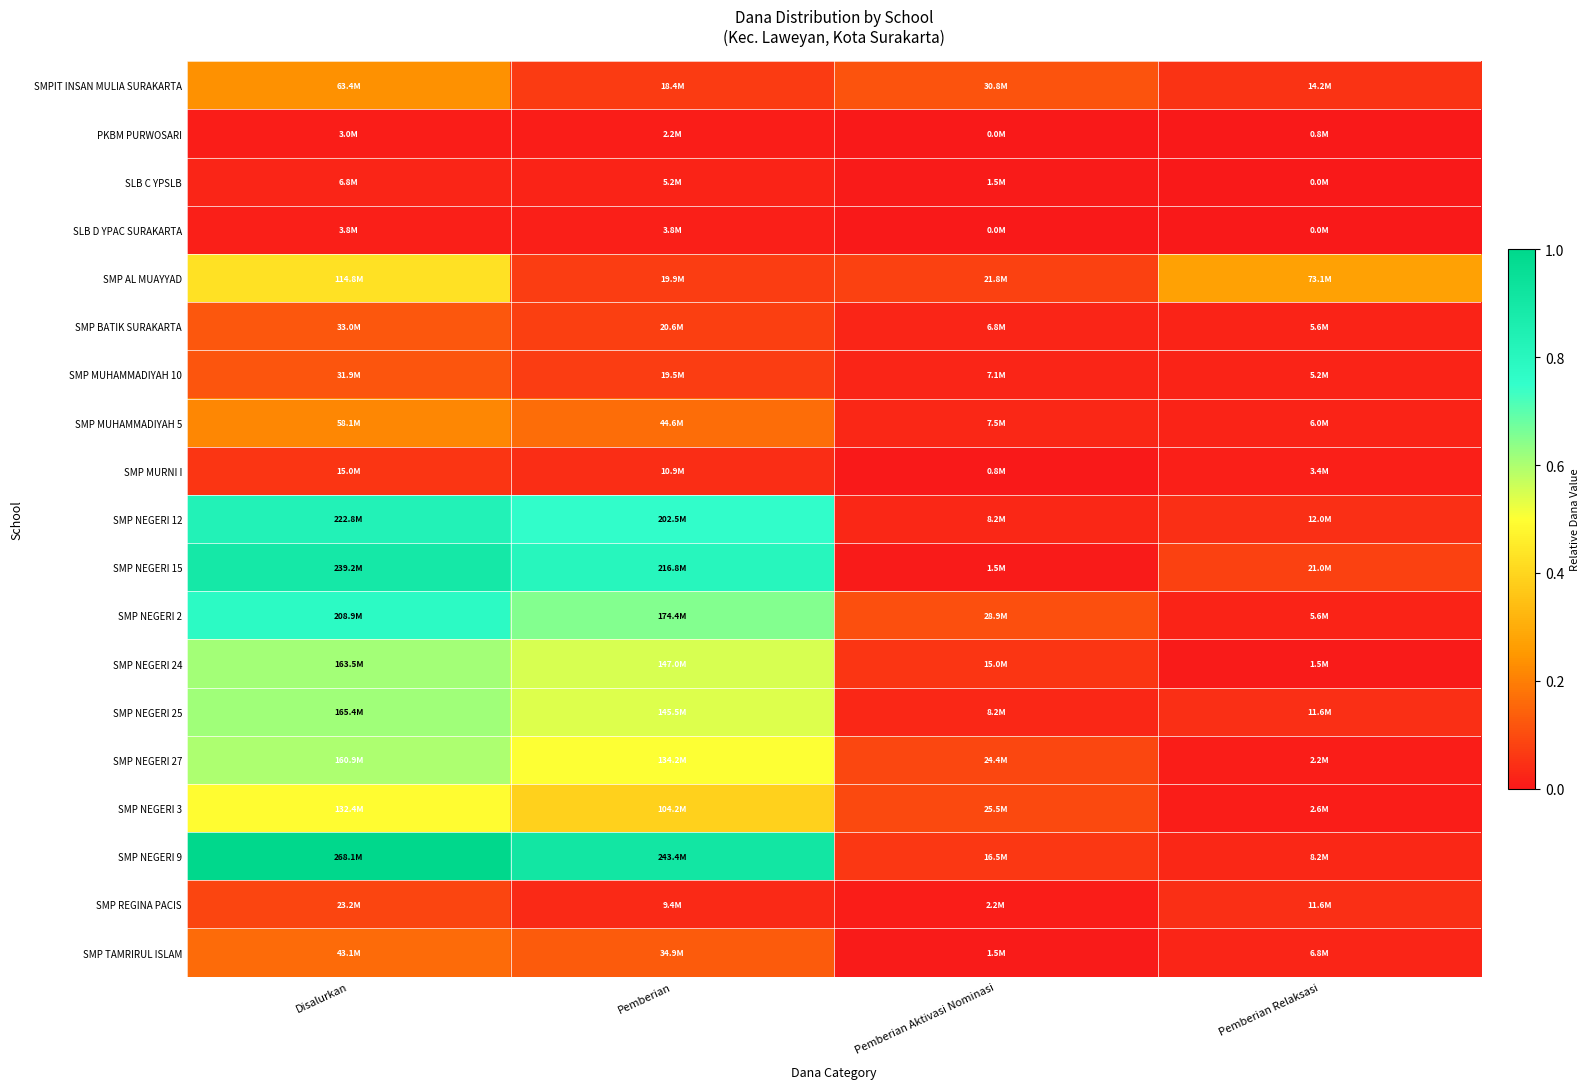

What is the total value across all series at Disalurkan?

7.3